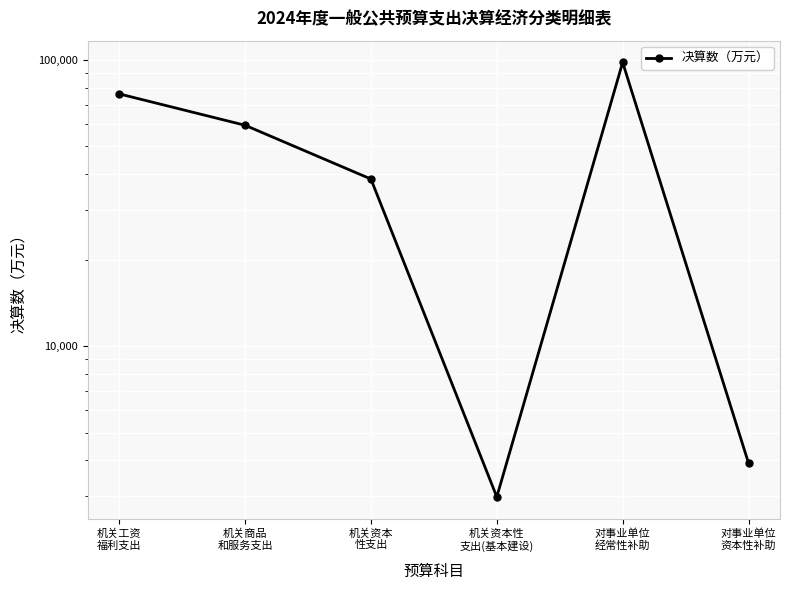

List the labels in order of value, largest first.

对事业单位
经常性补助, 机关工资
福利支出, 机关商品
和服务支出, 机关资本
性支出, 对事业单位
资本性补助, 机关资本性
支出(基本建设)